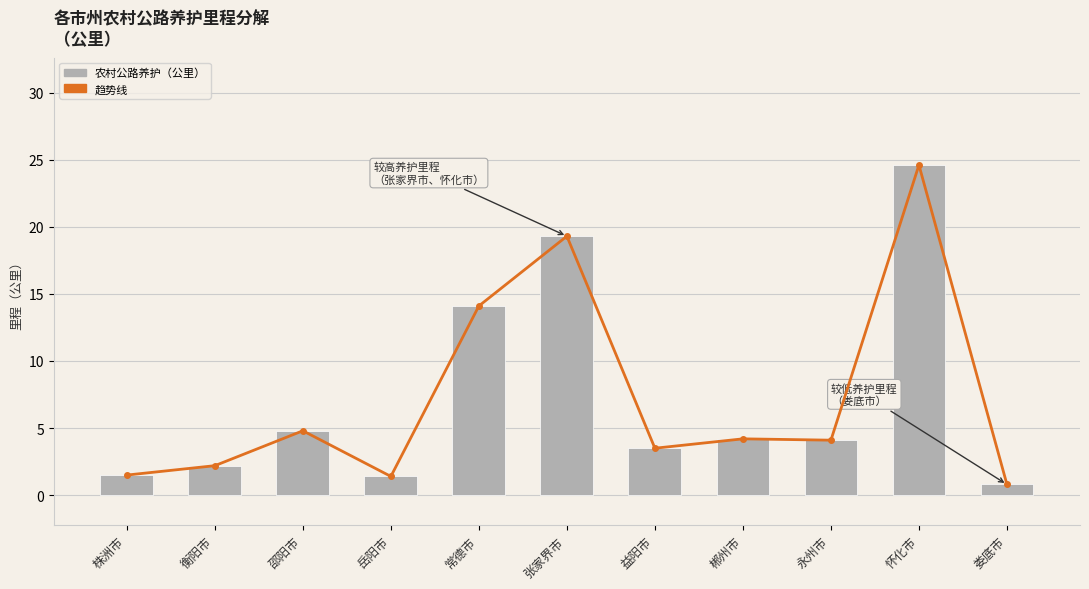

What is the sum of the 农村公路养护（公里） values at 株洲市 and 张家界市?

20.8